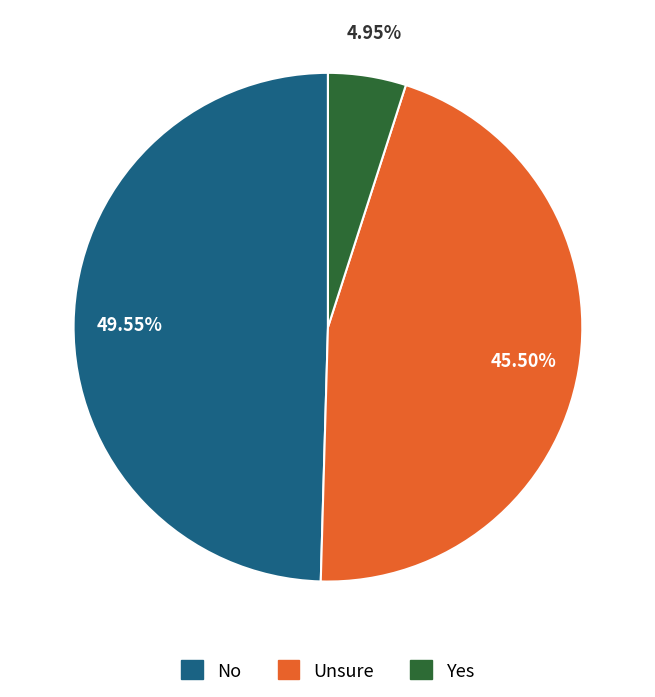

Does any single category account for the majority?

No